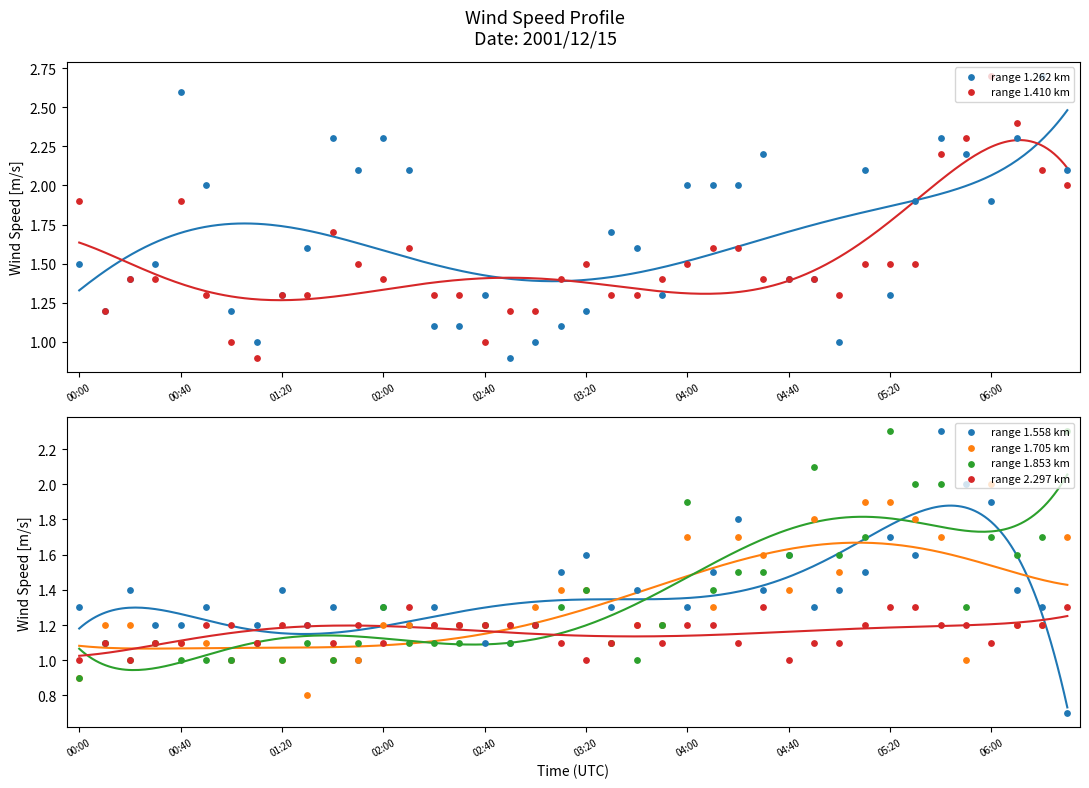

Which series contains the lowest Y value?

range 1.558 km